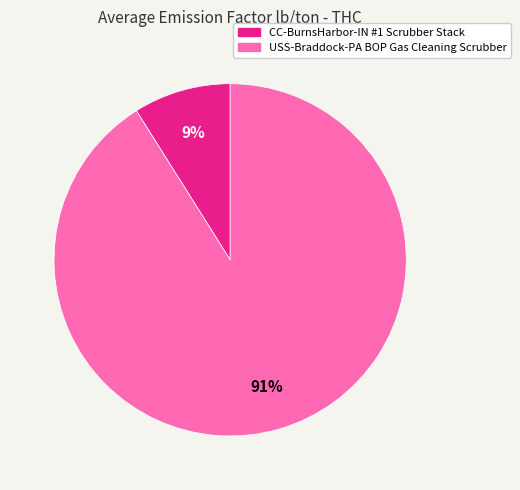

Is CC-BurnsHarbor-IN #1 Scrubber Stack the majority of the pie?

No